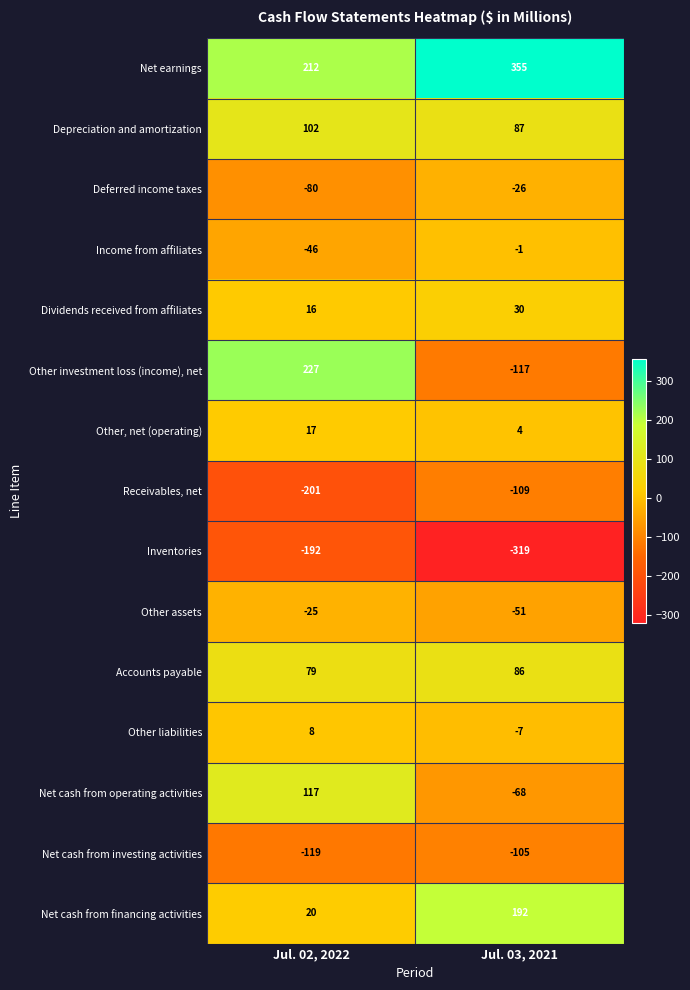

At Jul. 03, 2021, list the series in order from smallest to largest.

Inventories, Other investment loss (income), net, Receivables, net, Net cash from investing activities, Net cash from operating activities, Other assets, Deferred income taxes, Other liabilities, Income from affiliates, Other, net (operating), Dividends received from affiliates, Accounts payable, Depreciation and amortization, Net cash from financing activities, Net earnings